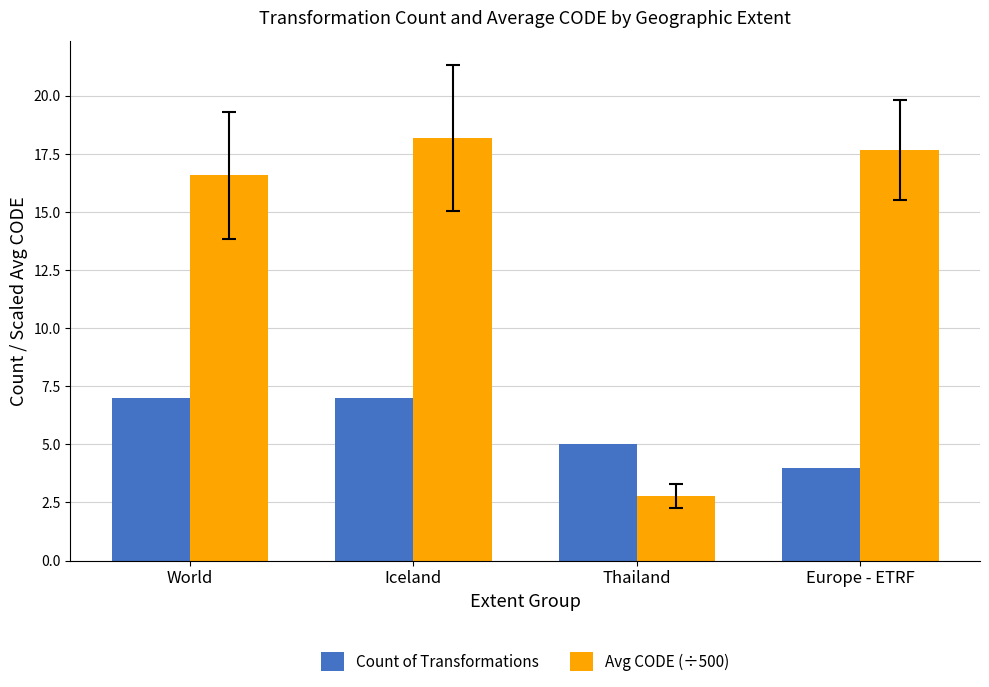

Which series has the widest spread of values?

Avg CODE (÷500)